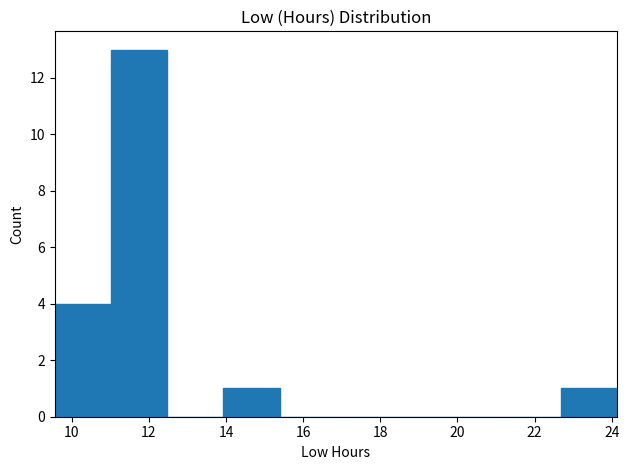

Reading left to right, list every bar in this chart as the range it spans on the x-axis followed by its height. Neither the bar edges nor the heights are printed on the chart, so give them approximately, as read against the axes.

9.6 to 11.0: 4
11.0 to 12.4: 13
12.4 to 14.0: 0
14.0 to 15.4: 1
15.4 to 16.8: 0
16.8 to 18.4: 0
18.4 to 19.8: 0
19.8 to 21.2: 0
21.2 to 22.6: 0
22.6 to 24.2: 1